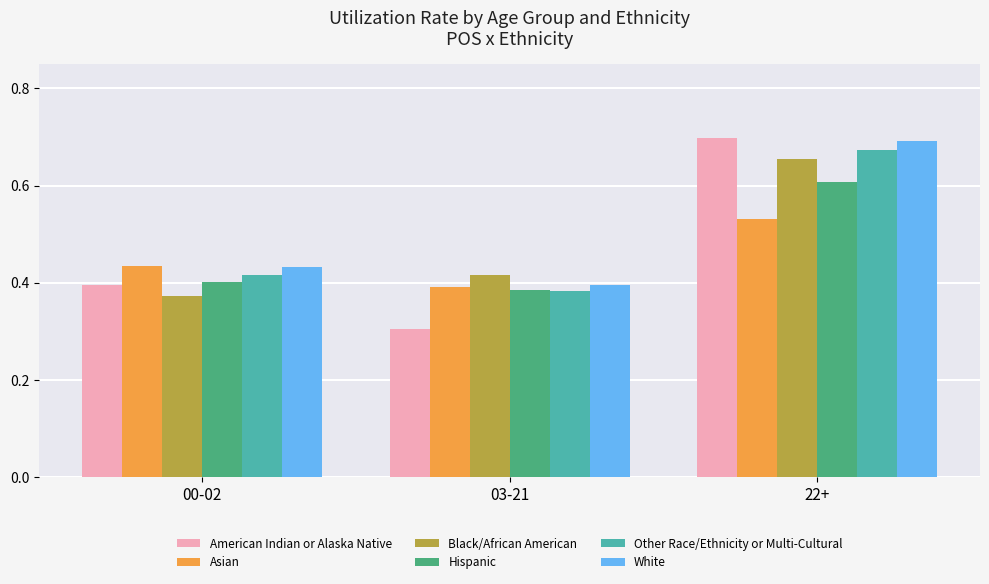

Which series has the largest total across all categories?

White